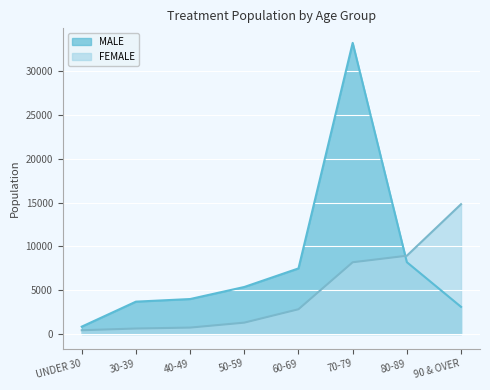

Reading left to right, extract all data points from this chart.

MALE: UNDER 30=840	30-39=3697	40-49=3995	50-59=5373	60-69=7496	70-79=33269	80-89=8207	90 & OVER=3102
FEMALE: UNDER 30=429	30-39=626	40-49=732	50-59=1297	60-69=2828	70-79=8197	80-89=8945	90 & OVER=14836